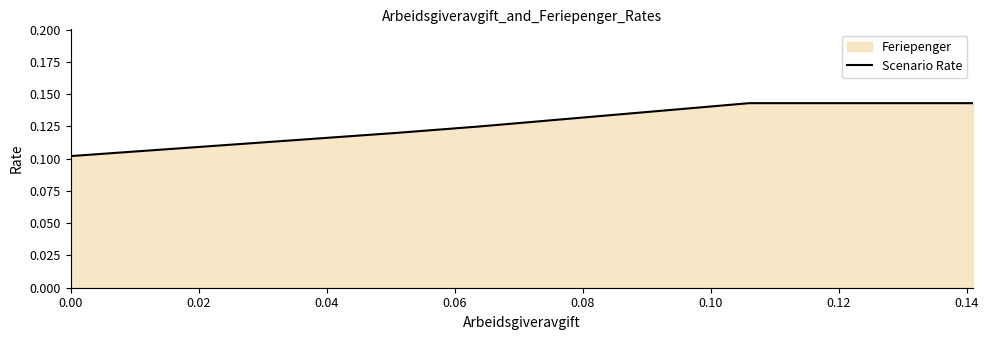

Count the values in the range 0 to 1.

5